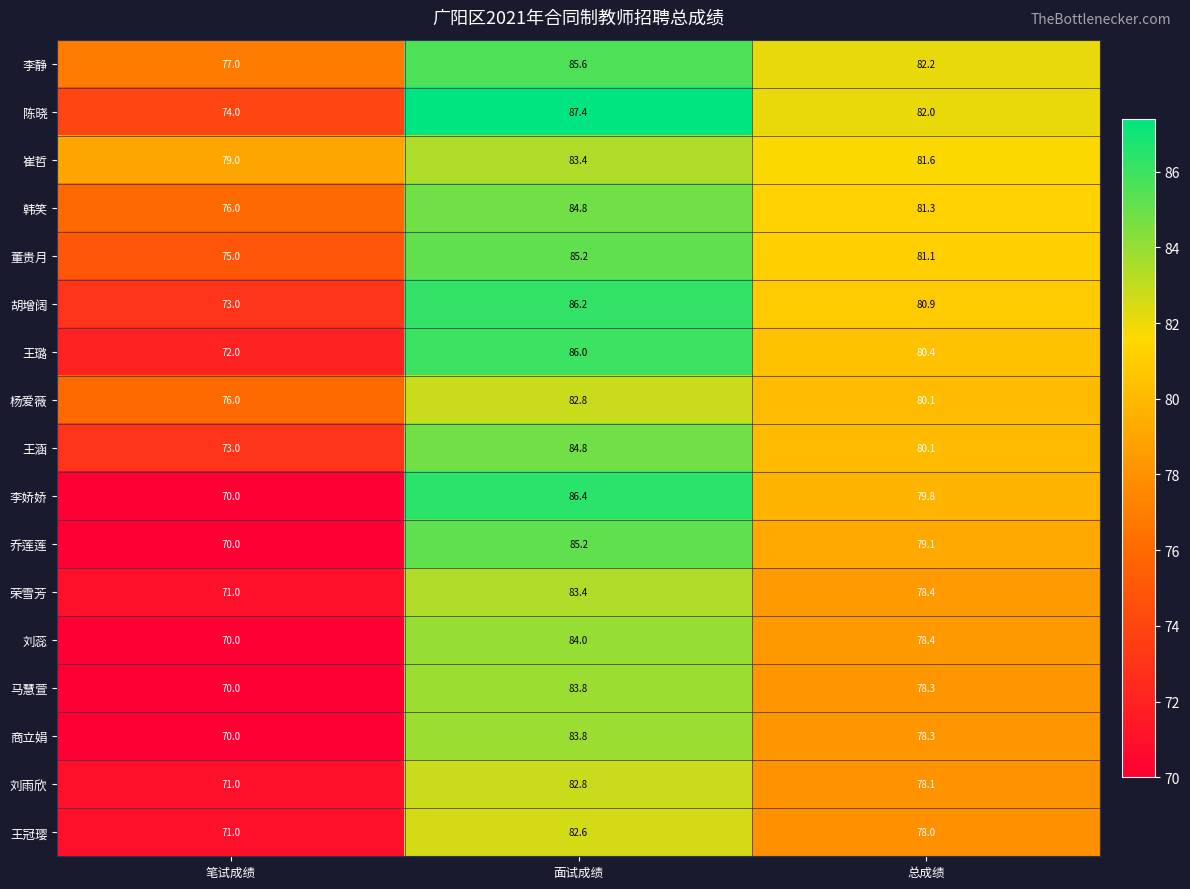

What is the maximum value shown in the chart?

87.4